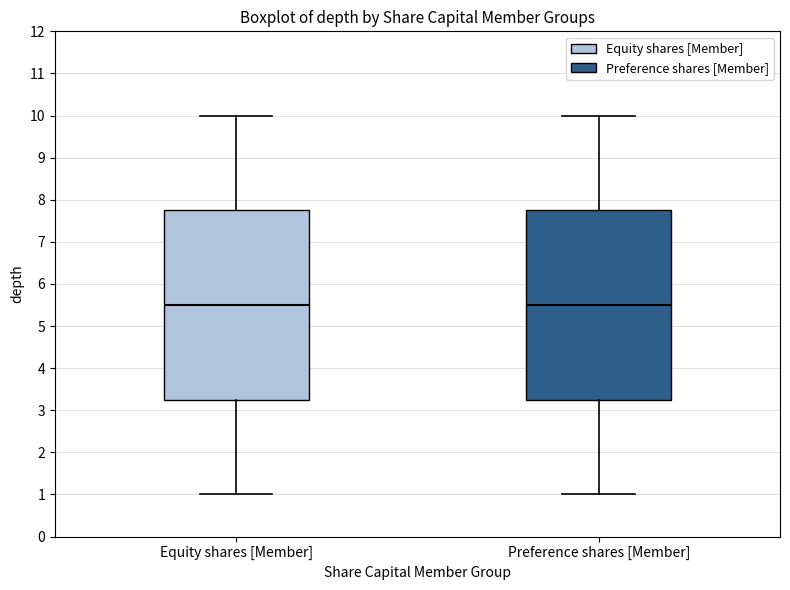

Reading left to right, read every box against the y-axis: the position of its median line, the range the box covers, and the ends of its whiskers. The values are not printed on the chart, so give them approximately, as read against the axis.

Equity shares [Member]: median 5.5, box 3.3 to 7.8, whiskers 1.0 to 10.0
Preference shares [Member]: median 5.5, box 3.3 to 7.8, whiskers 1.0 to 10.0